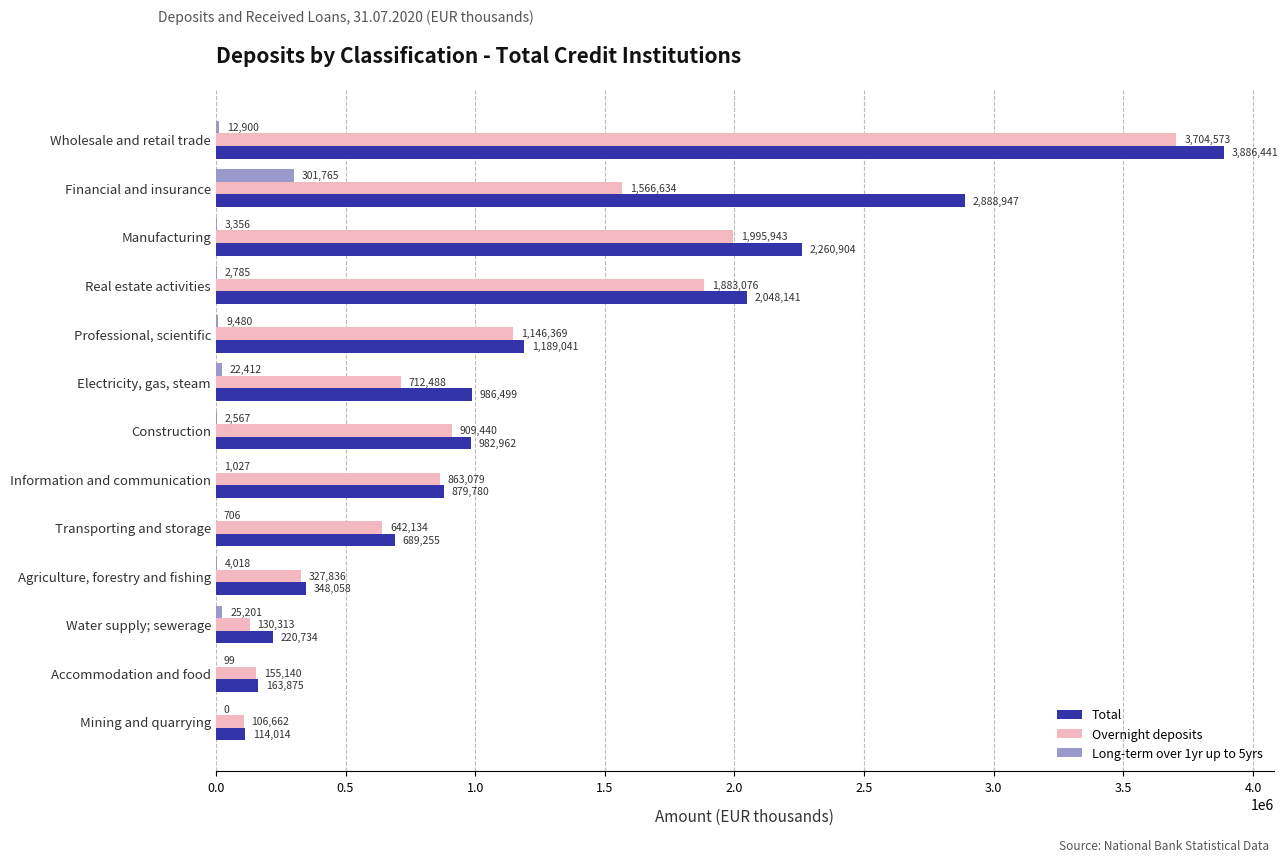

Count the number of data series in this chart.

3